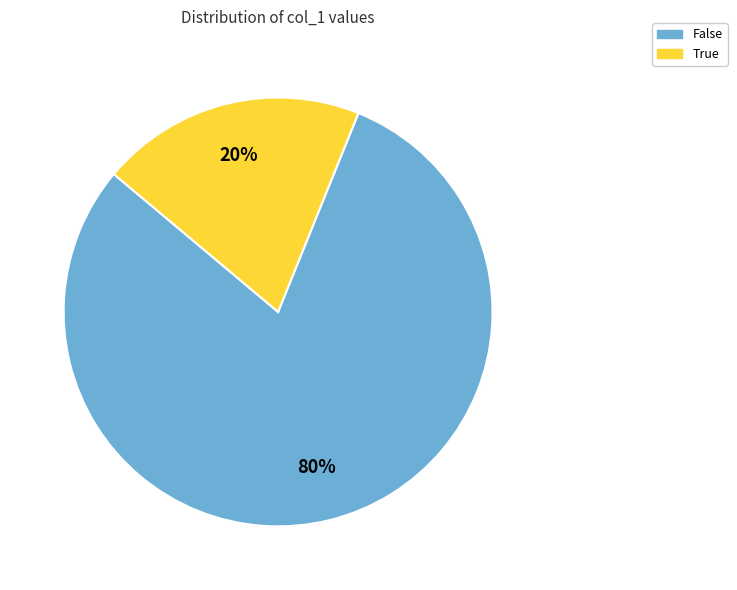

How many segments does this pie chart have?

2